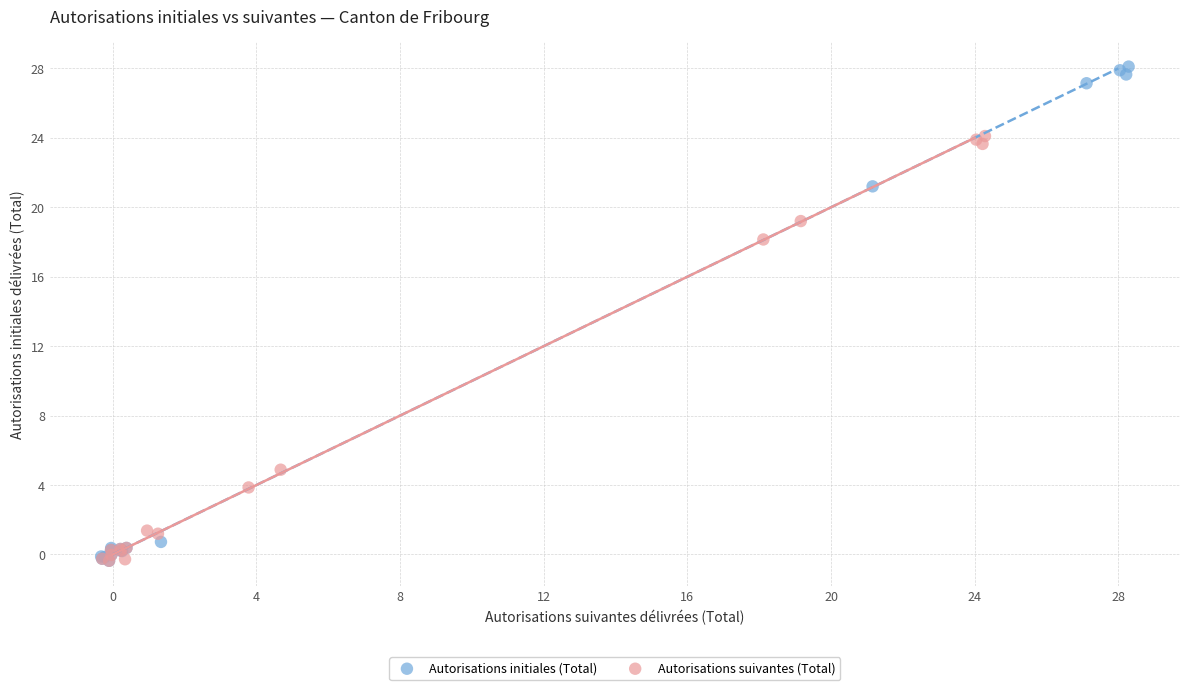

What are all the series names shown in the legend?

Autorisations initiales (Total), Autorisations suivantes (Total)